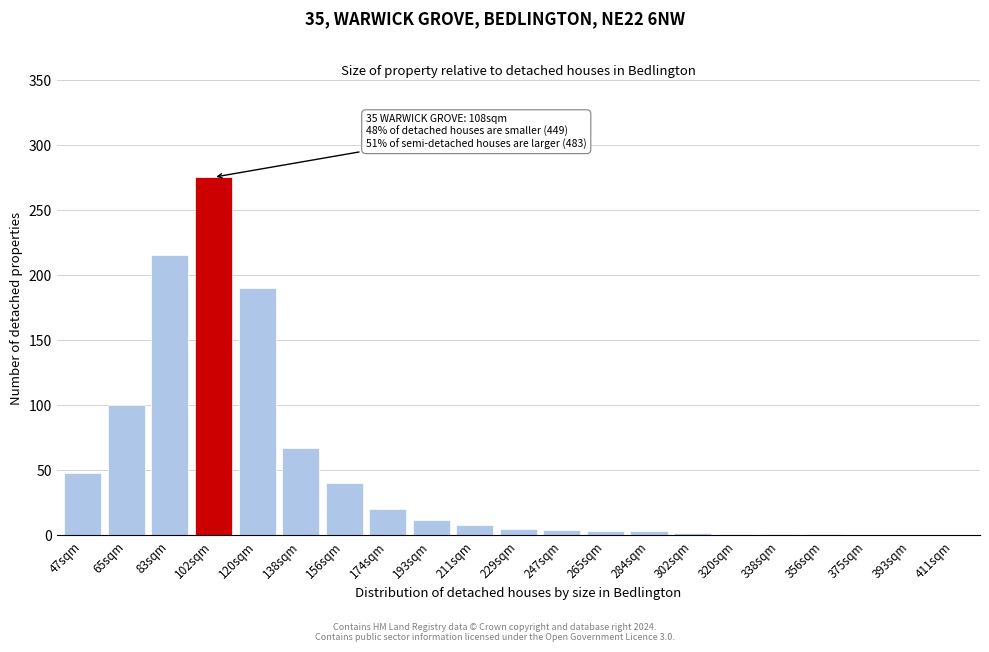

The chart shows a value of 20 at 174sqm. True or false?

True